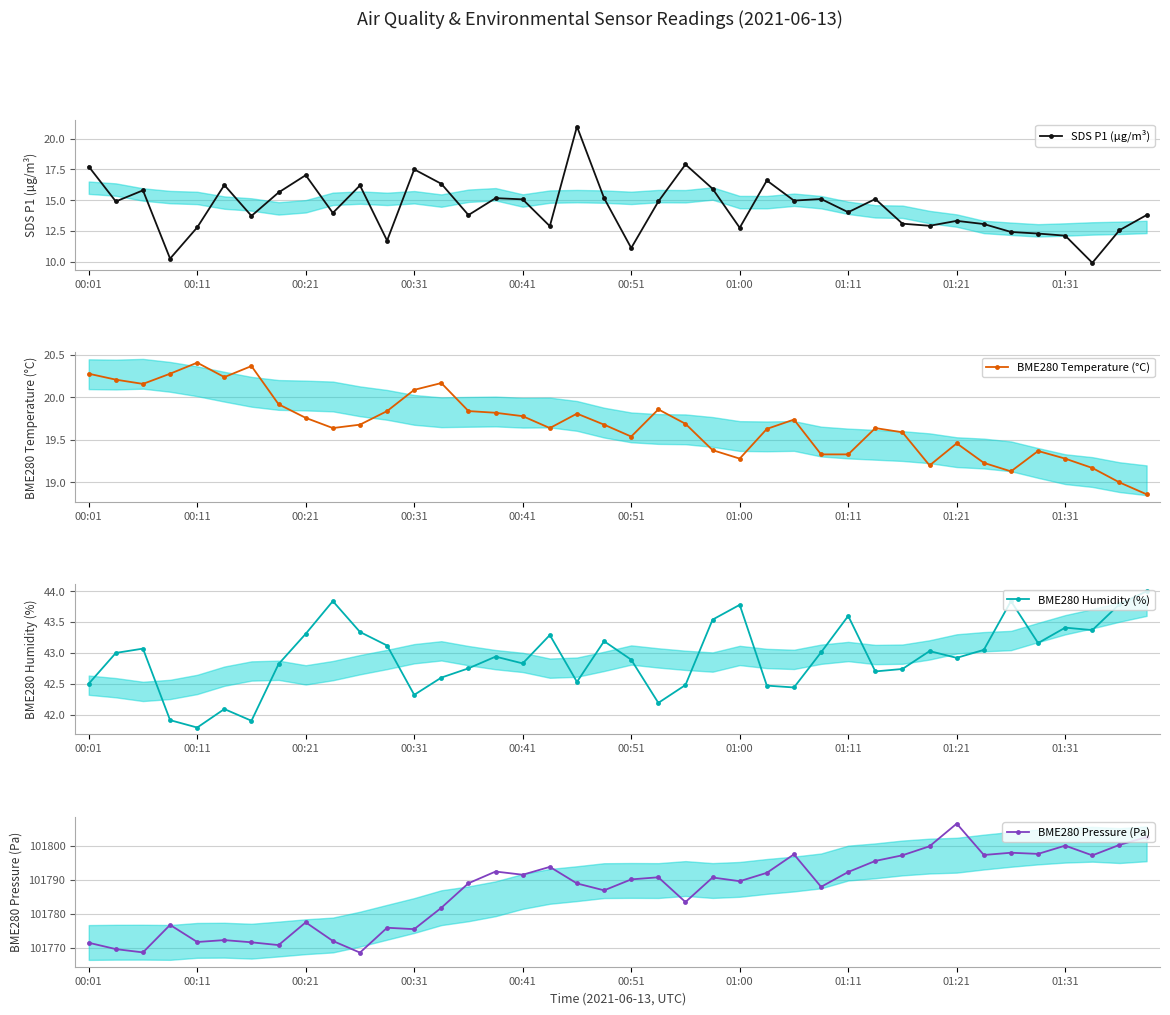

What are all the series names shown in the legend?

SDS P1 (µg/m³), BME280 Temperature (°C), BME280 Humidity (%), BME280 Pressure (Pa)